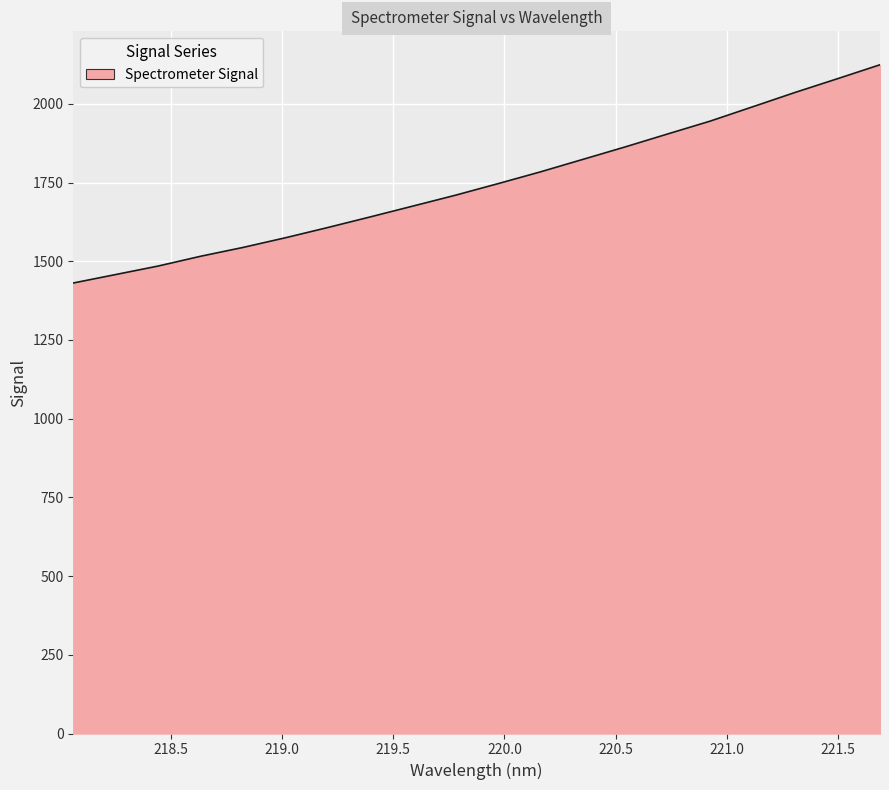

True or false: there are more than 1 points higher than both neighbors.

False